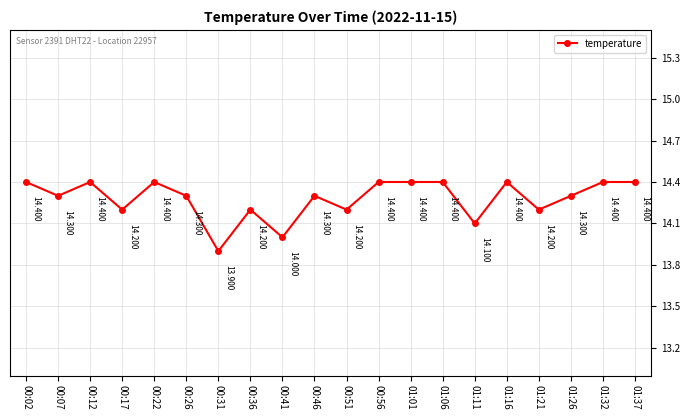

What is the sum of all values?

285.6